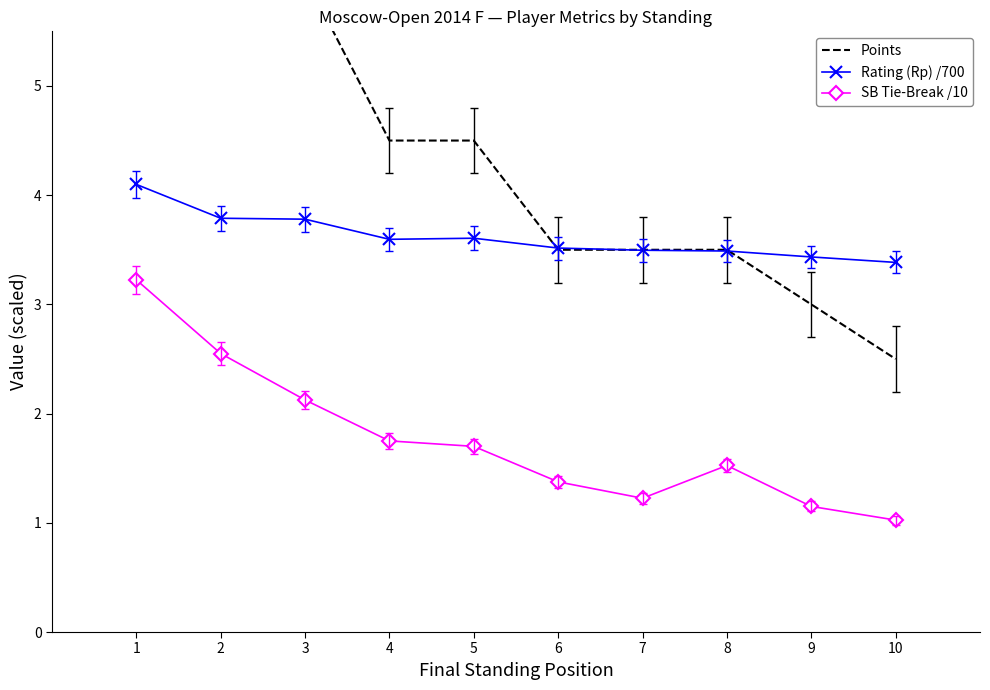

Is the value of Rating (Rp) /700 at 1 greater than the value of Points at 3?

No